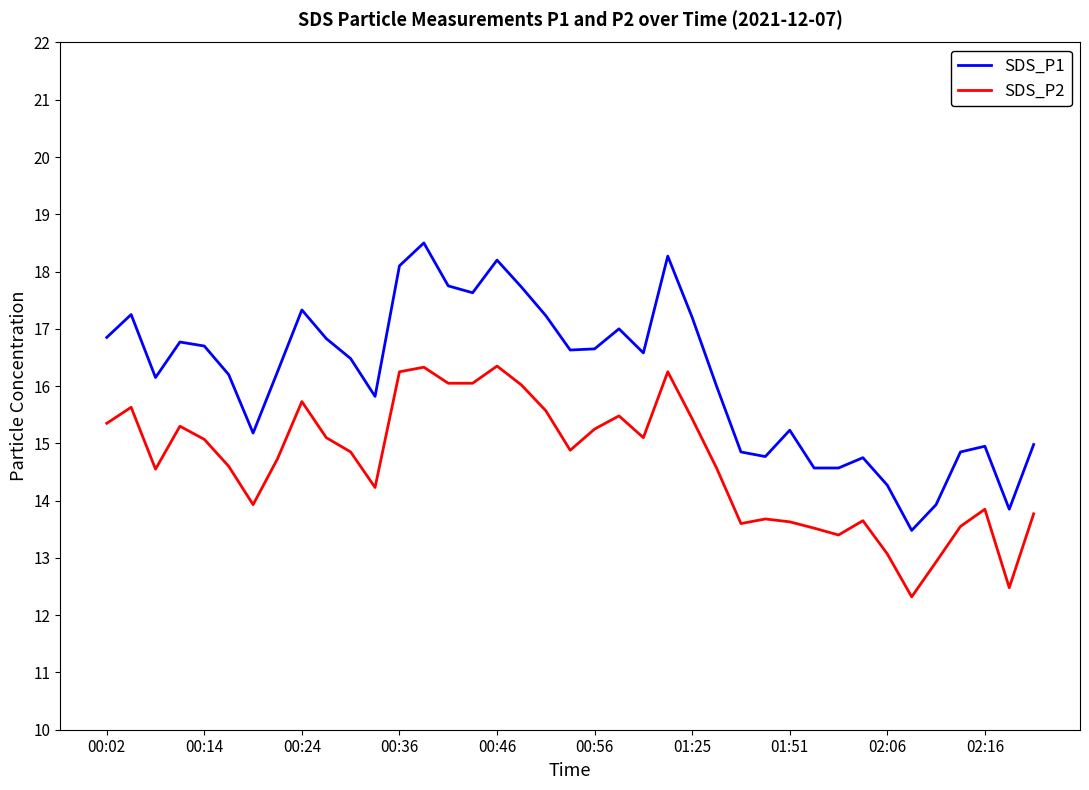

Which series has the widest spread of values?

SDS_P1